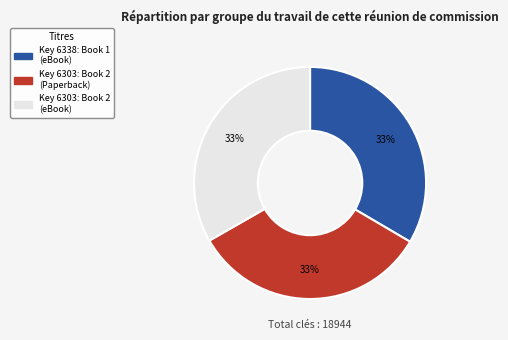

Is there a majority slice in this chart?

No